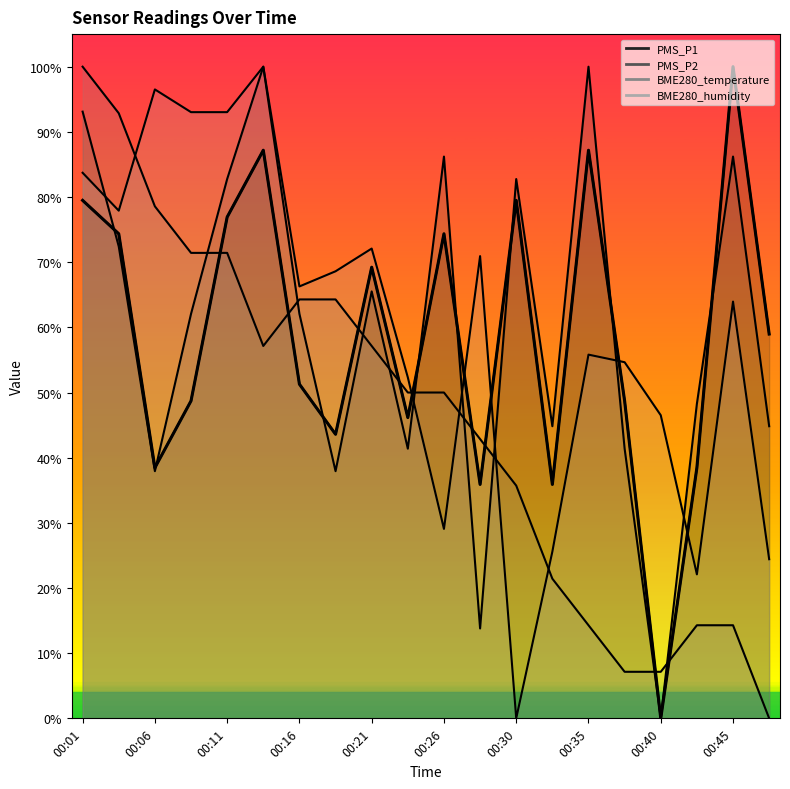

What is the value of the 19th point from the left?

1.0